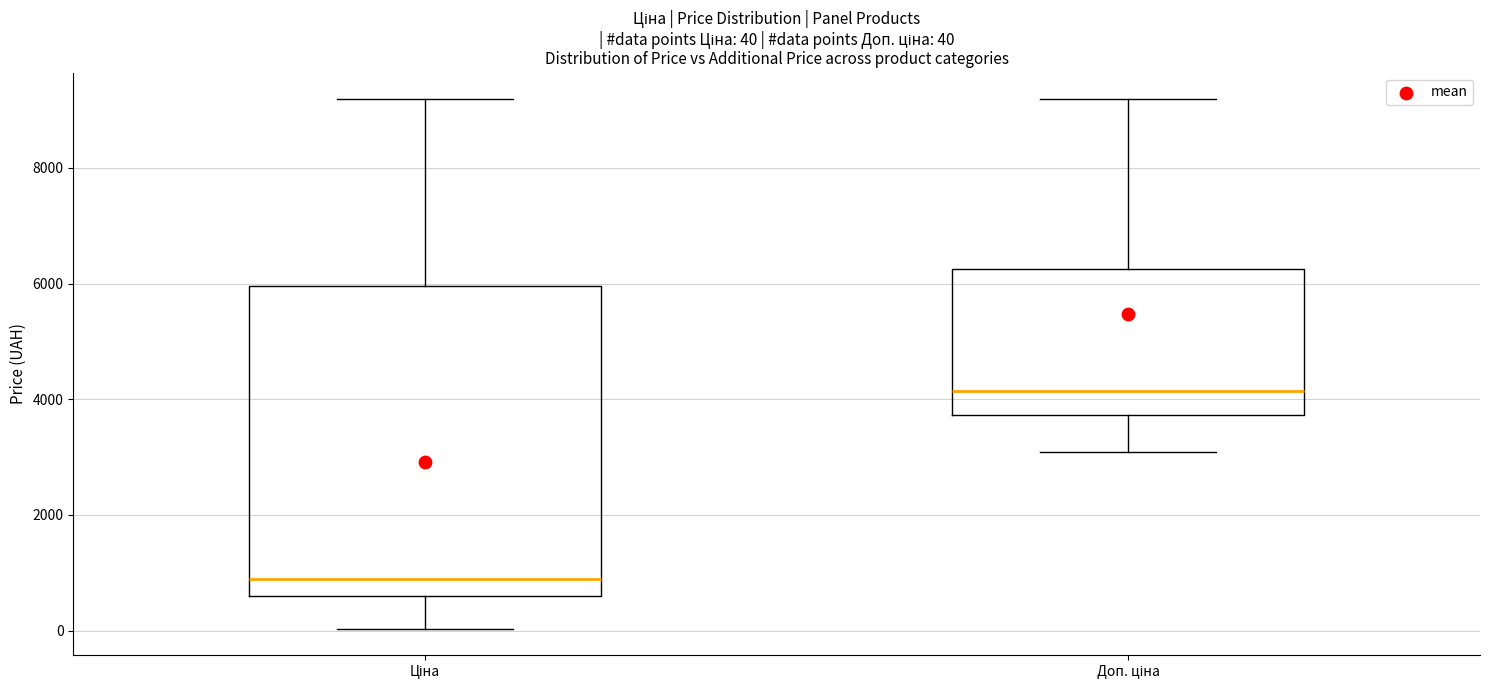

Comparing the boxes themselves (not the whiskers), which one is the tallest?

Ціна